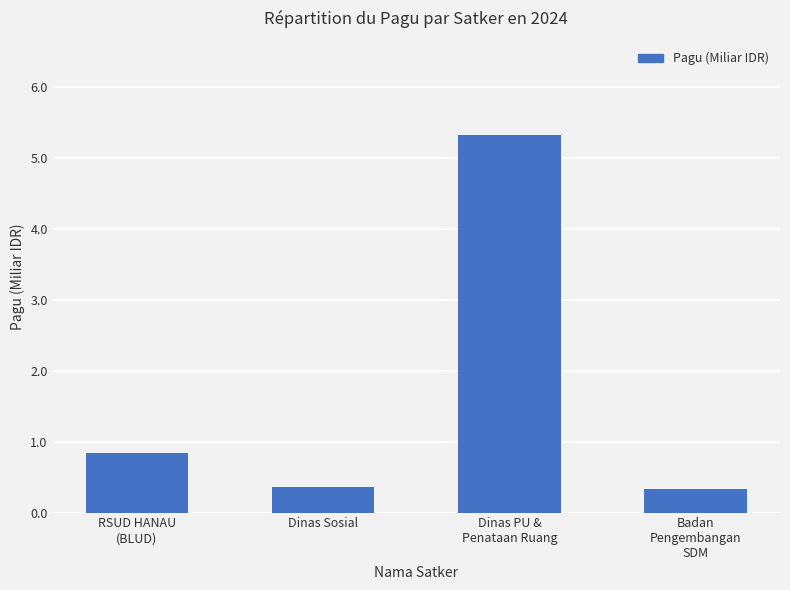

At which label is the value closest to 2?

RSUD HANAU
(BLUD)